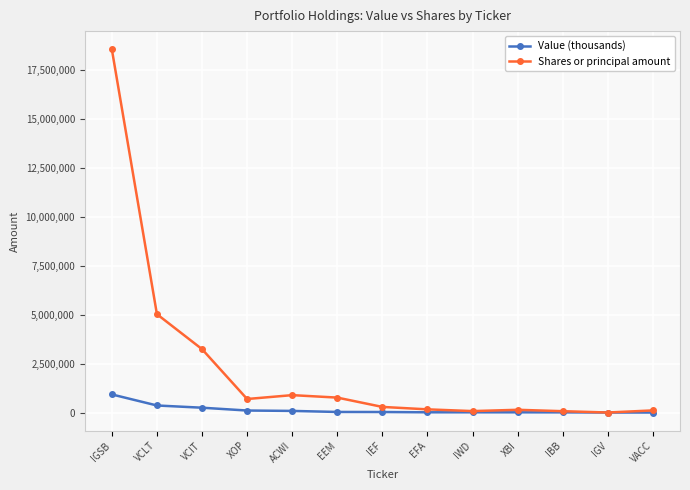

What is the difference between the second highest and second lowest values in the Shares or principal amount series?

4961265